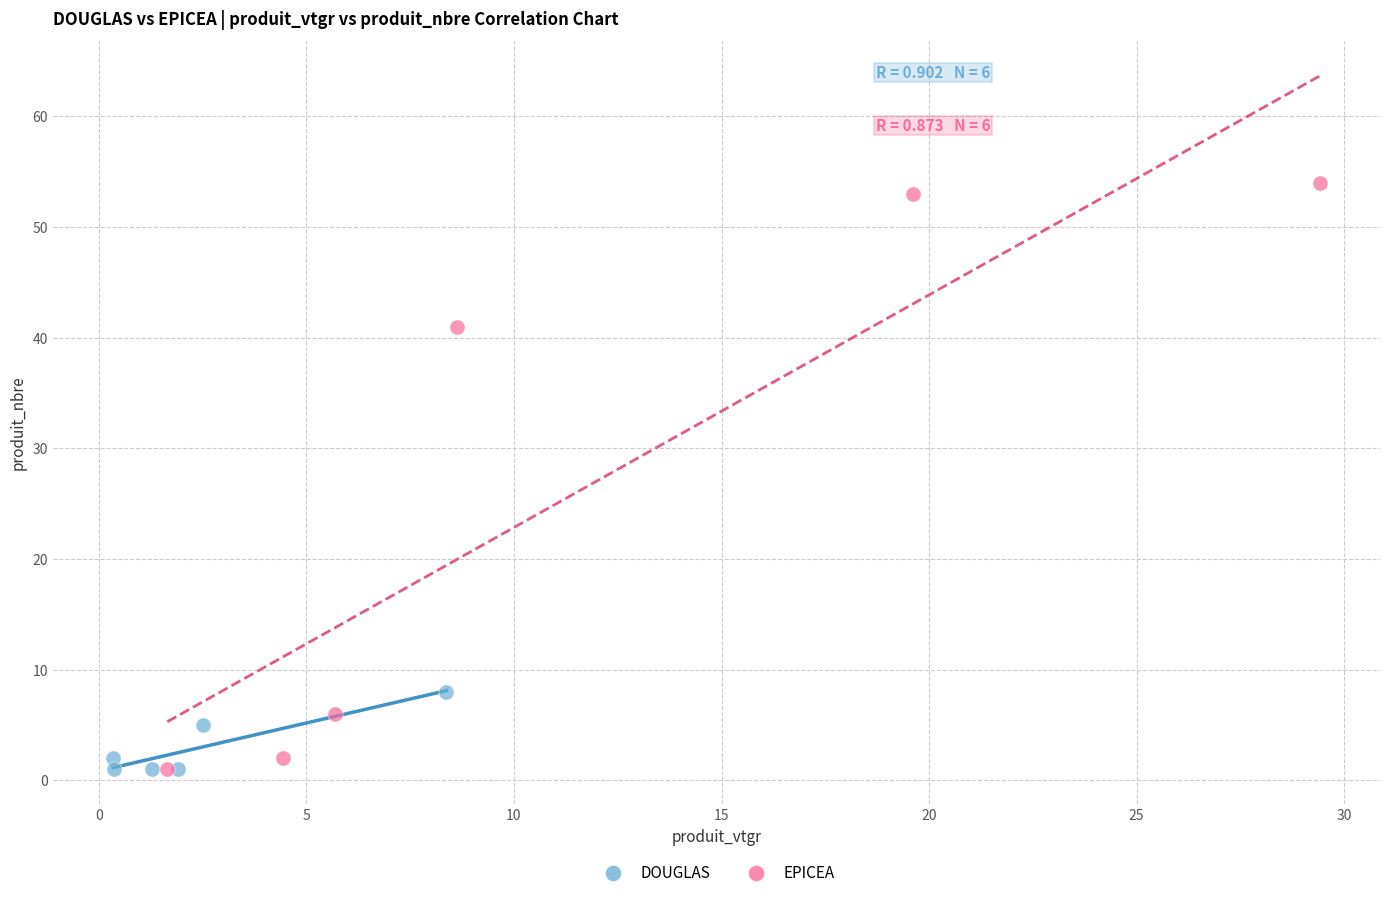

Which series has the largest Y range (max minus min)?

EPICEA